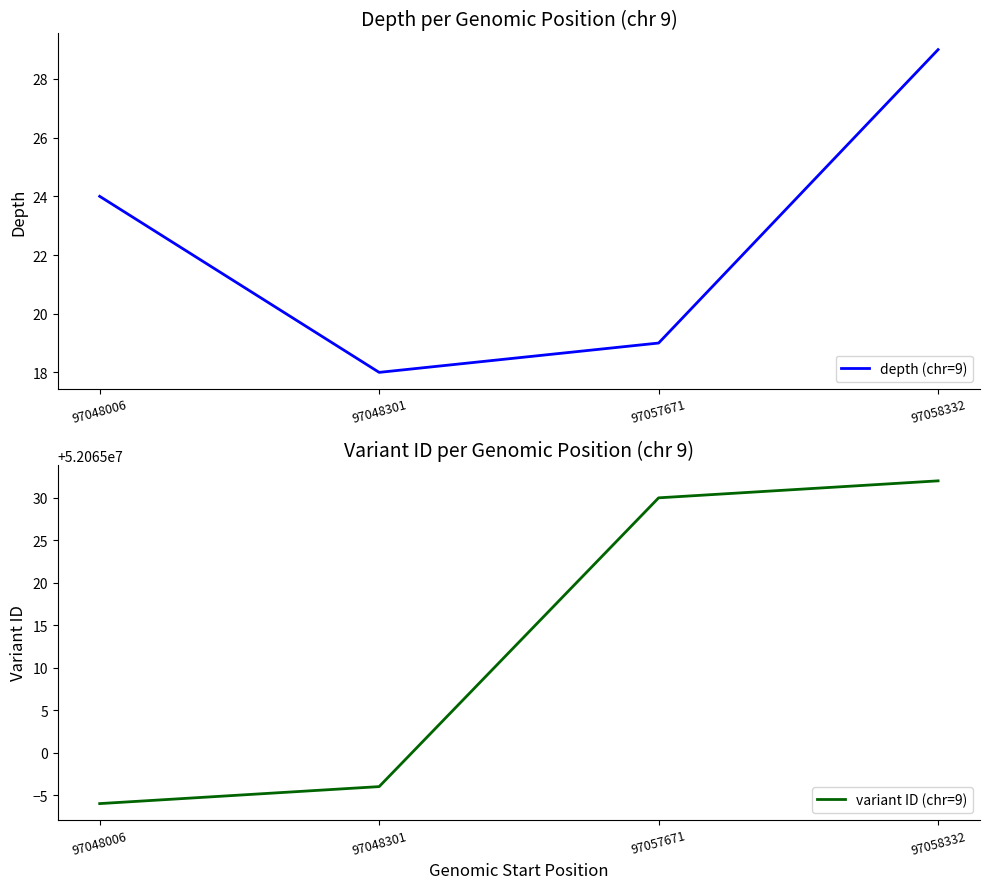

Is it true that variant ID (chr=9) equals 68685019 at 97048006?

False